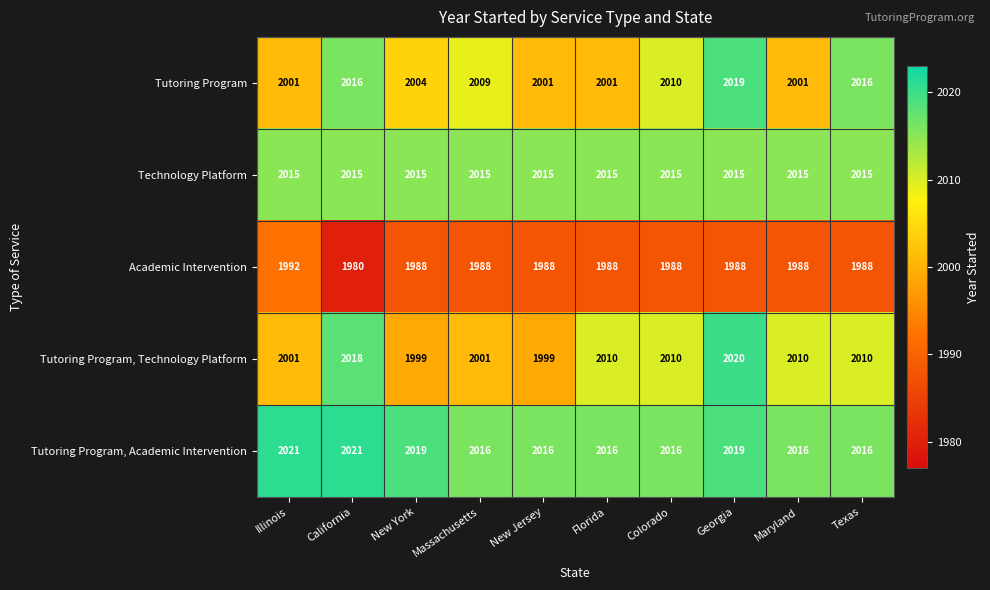

Rank the series by their maximum value, from lowest to highest.

Academic Intervention, Technology Platform, Tutoring Program, Tutoring Program, Technology Platform, Tutoring Program, Academic Intervention